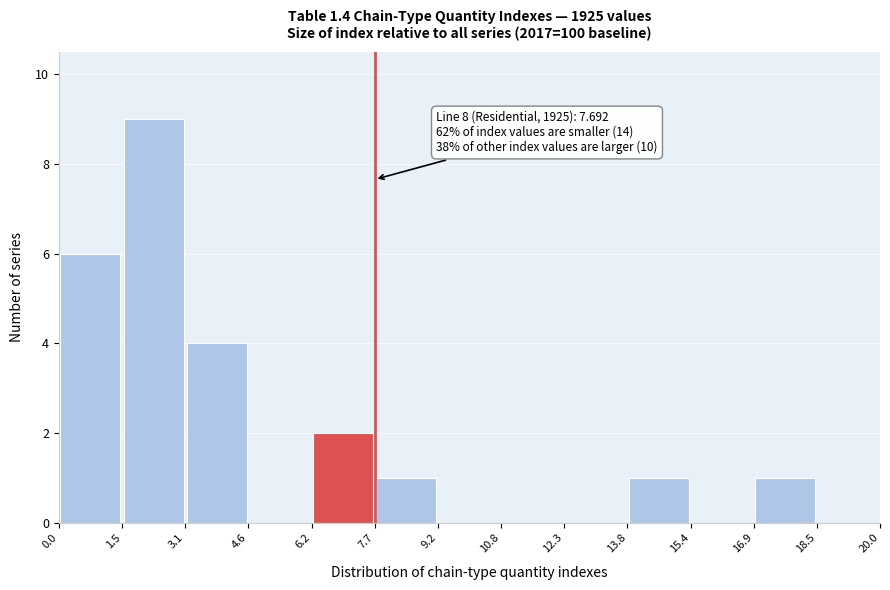

Over which range of the x-axis is the bar tallest?

1.5 to 3.1